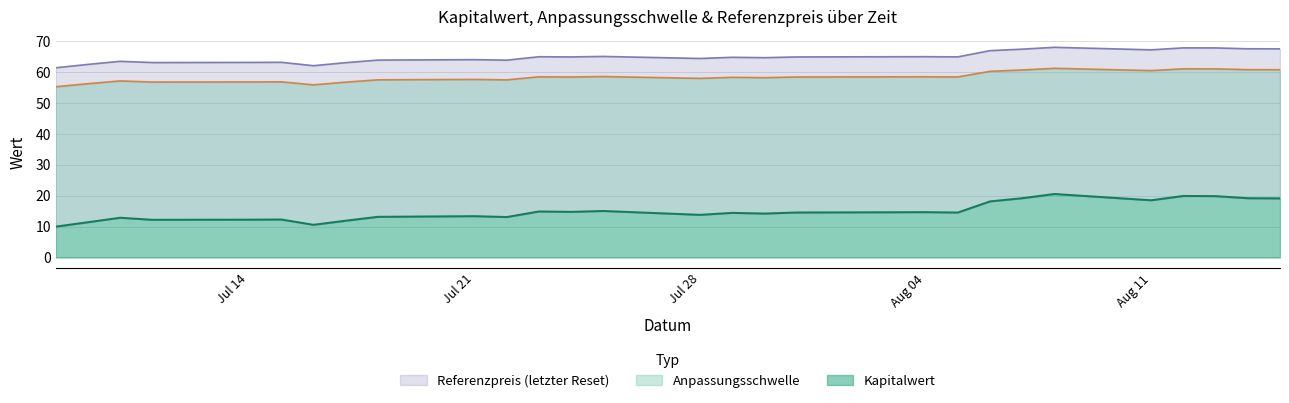

What is the minimum value shown in the chart?

10.0